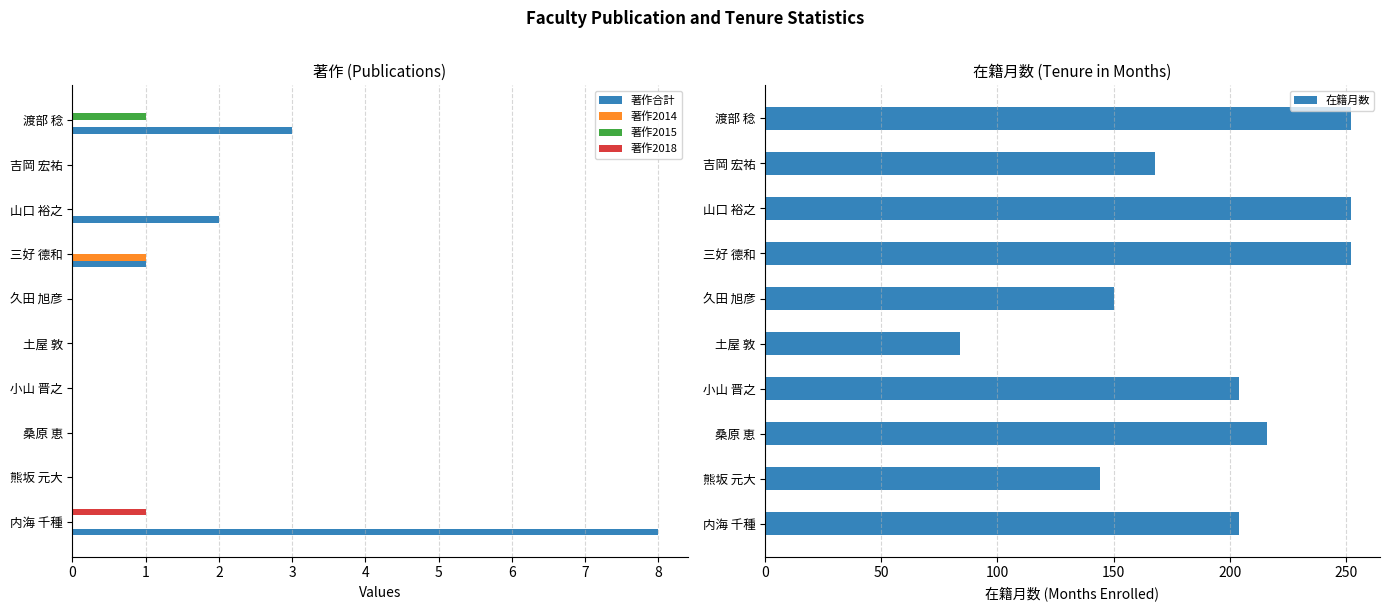

Rank the series by their maximum value, from lowest to highest.

著作2014, 著作2015, 著作2018, 著作合計, 在籍月数